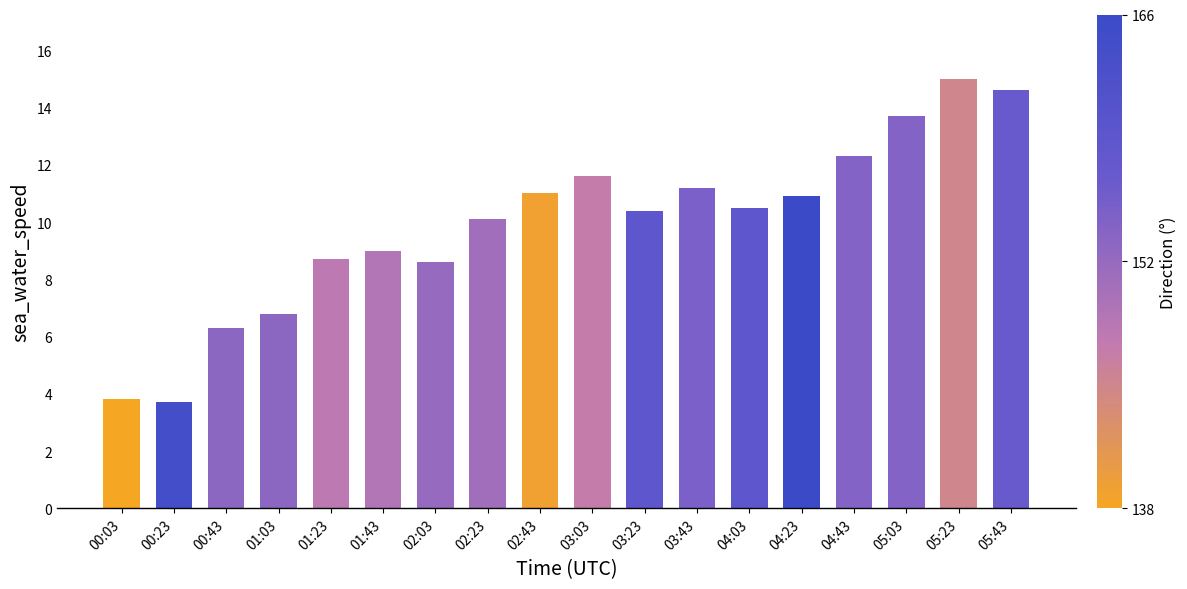

The value at 02:03 is 8.6. True or false?

True